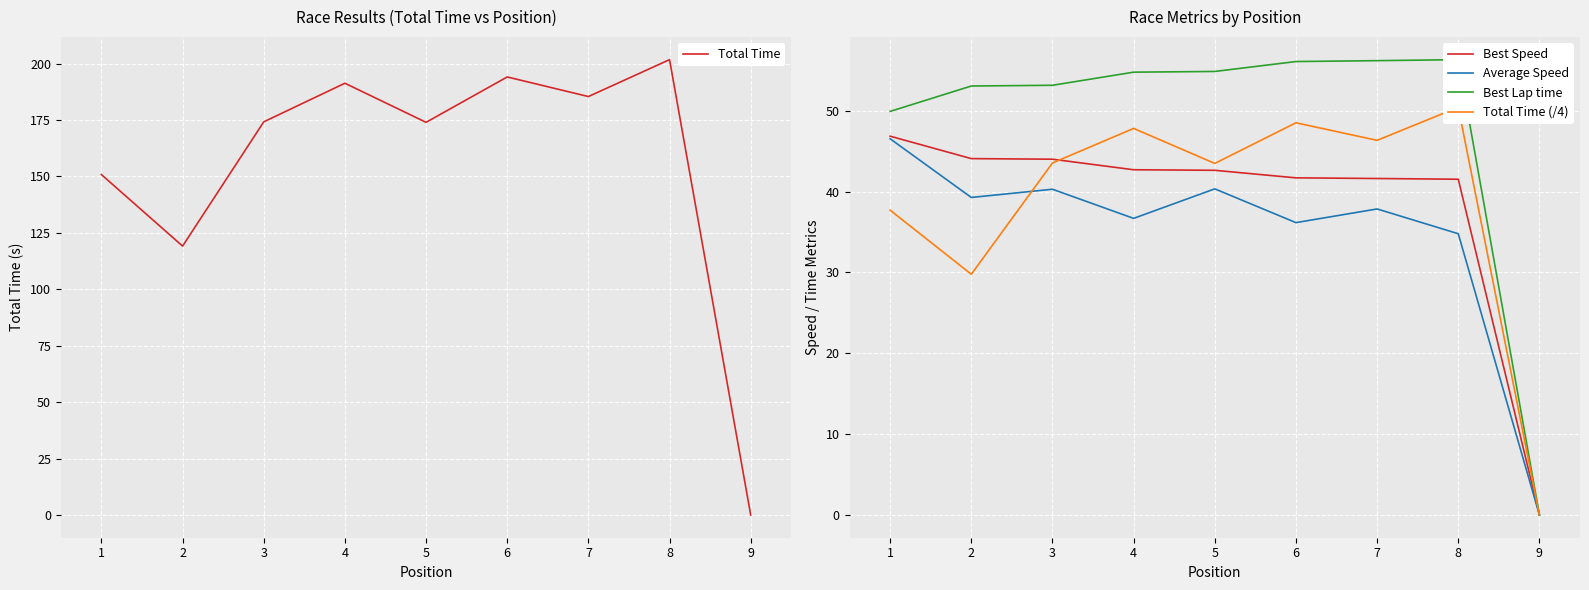

True or false: Average Speed has a value of 39.3 at 2.

True